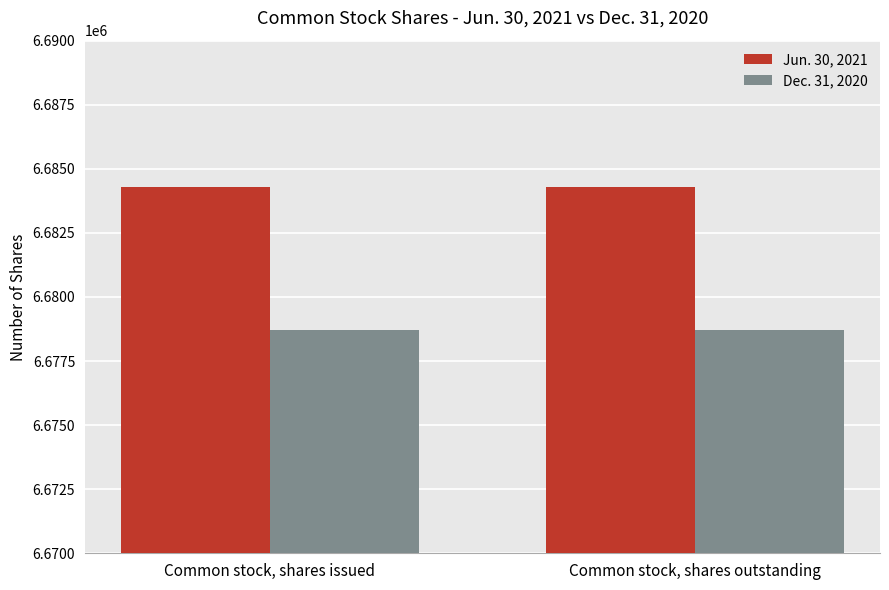

What is the value of the Dec. 31, 2020 bar at the 1st from the left?

6678698